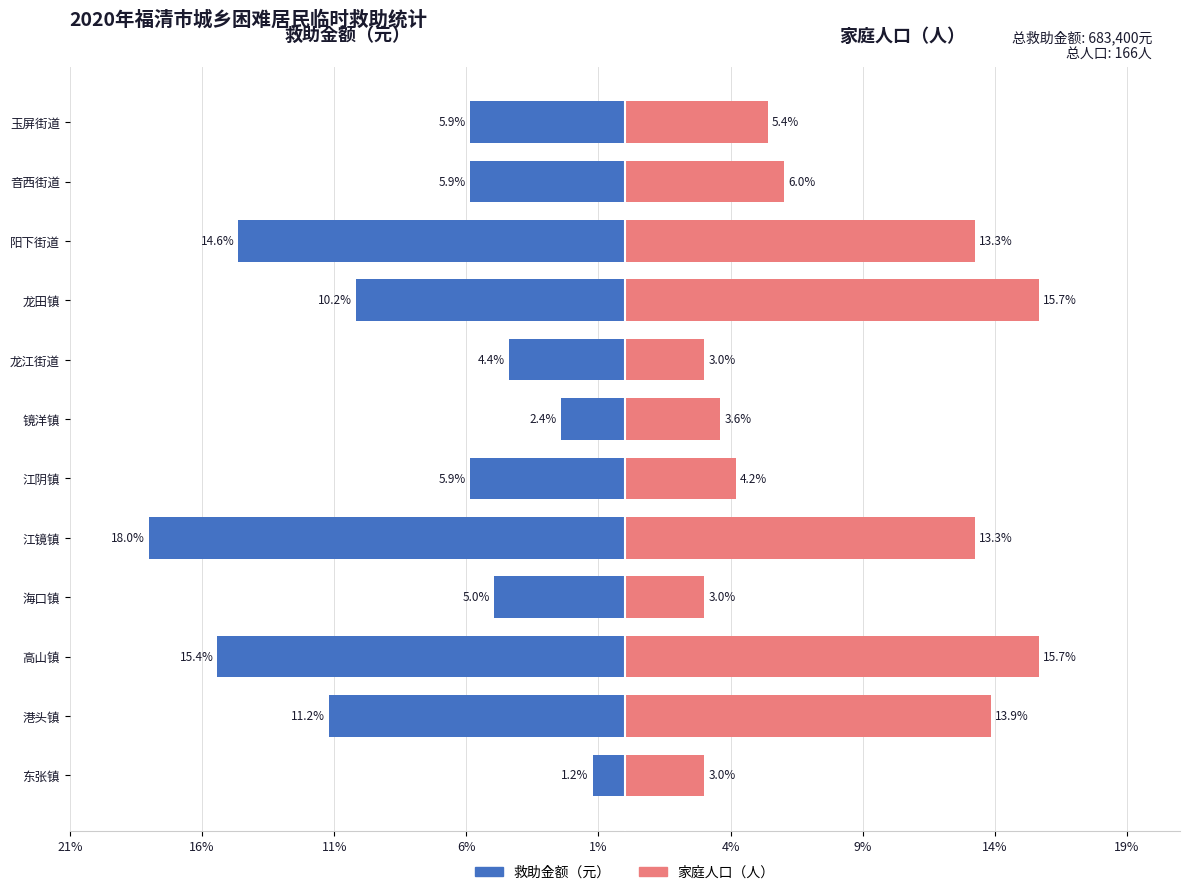

Which series has the largest range (max minus min)?

救助金额（元）